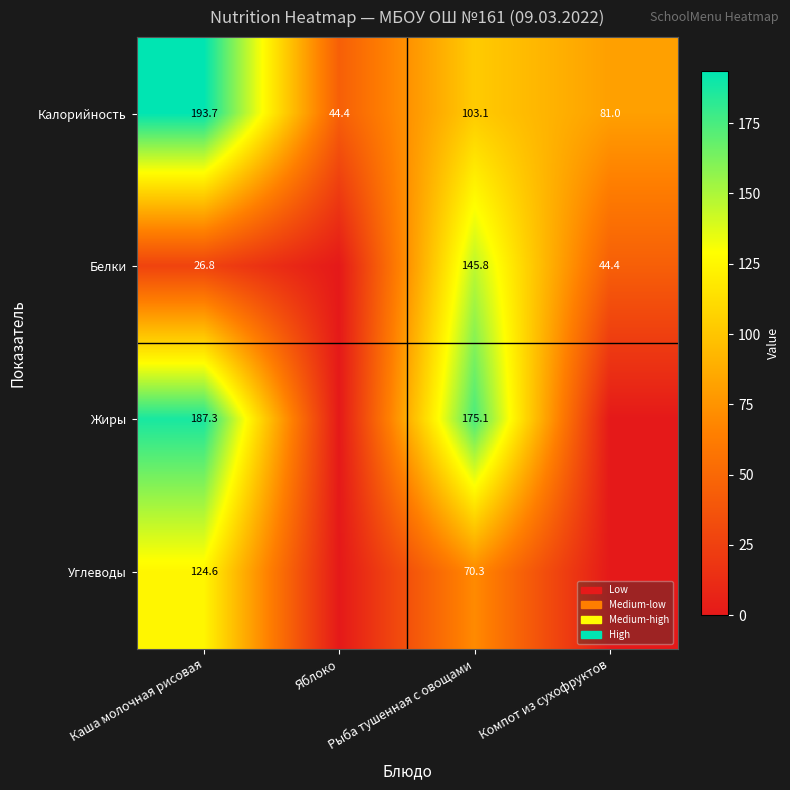

What is the sum of all Калорийность values?

422.2